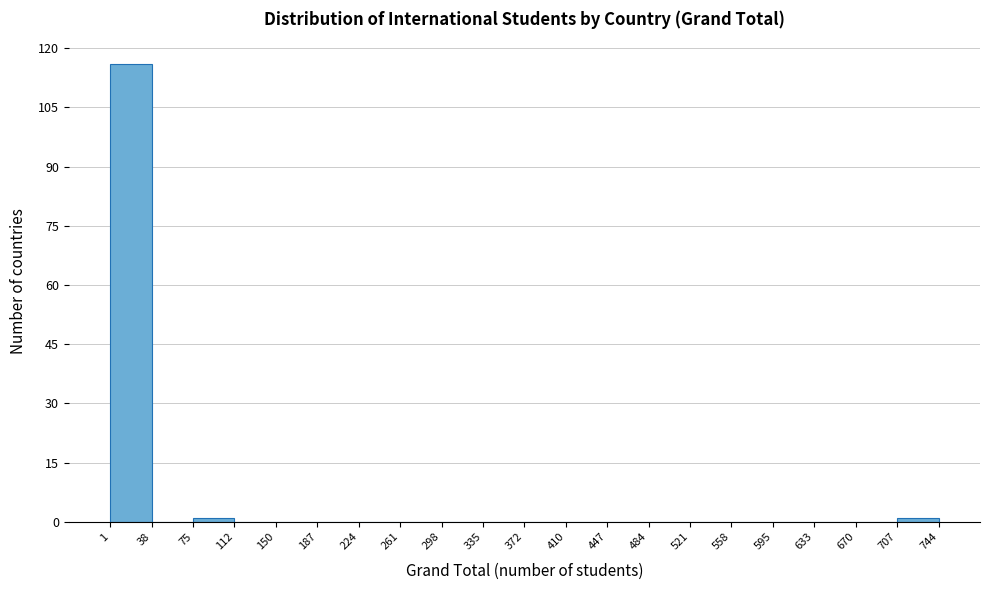

Reading left to right, list every bar in this chart as the range it spans on the x-axis followed by its height. The values are not printed on the chart, so give them approximately, as read against the axis.

1 to 38: 116
38 to 75: 0
75 to 112: under 2
112 to 150: 0
150 to 187: 0
187 to 224: 0
224 to 261: 0
261 to 298: 0
298 to 335: 0
335 to 372: 0
372 to 410: 0
410 to 447: 0
447 to 484: 0
484 to 521: 0
521 to 558: 0
558 to 595: 0
595 to 633: 0
633 to 670: 0
670 to 707: 0
707 to 744: under 2